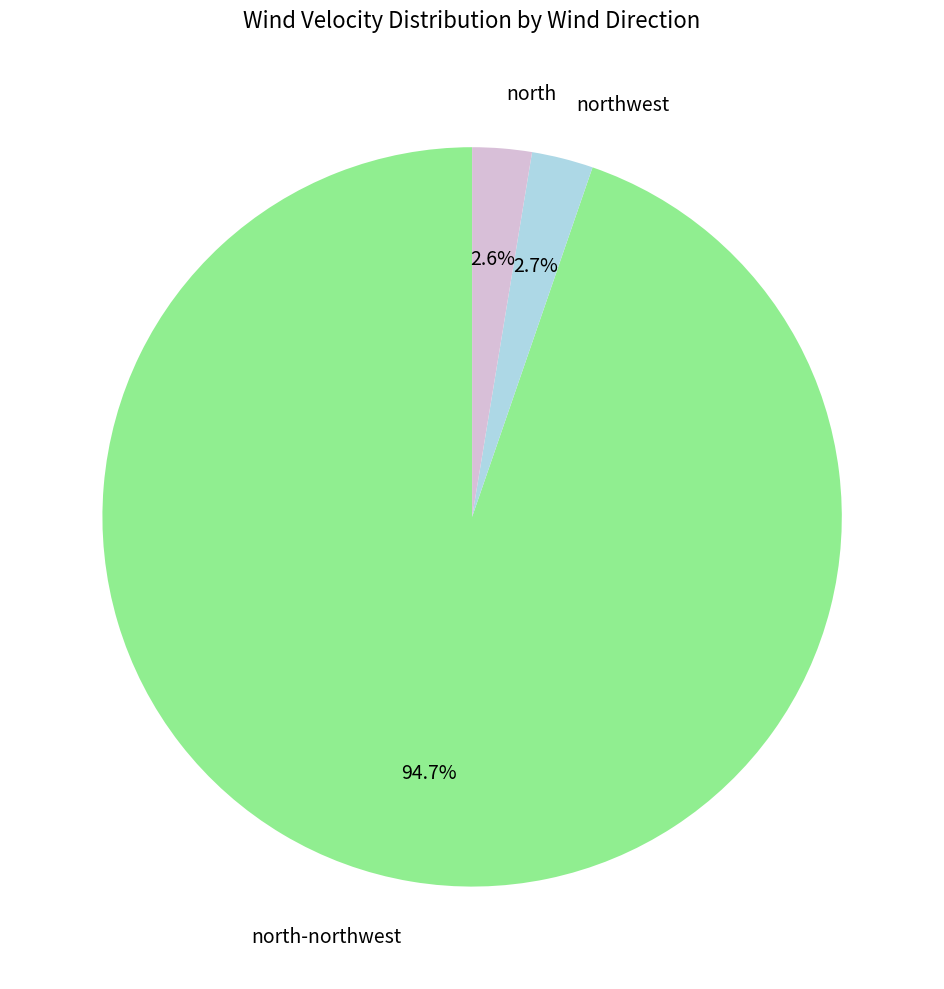

Count the number of slices in the pie.

3